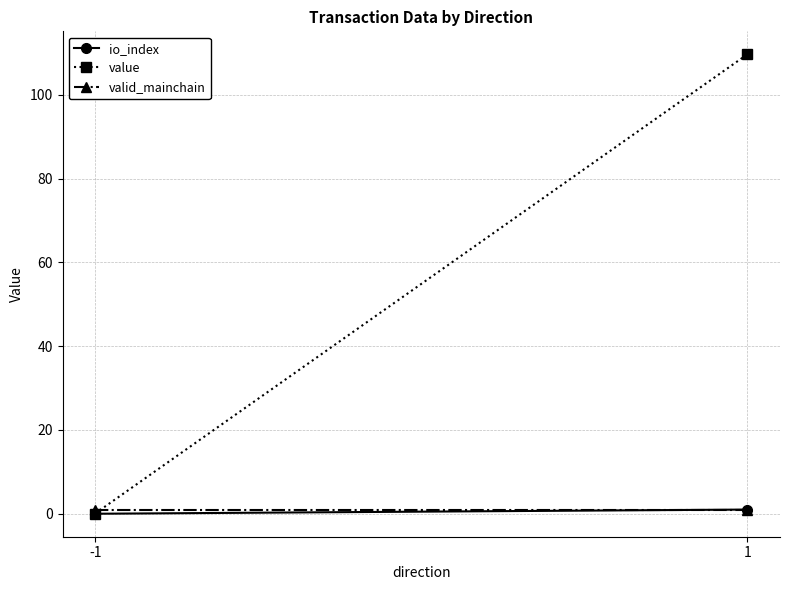

List the labels in order of value value, smallest first.

-1, 1